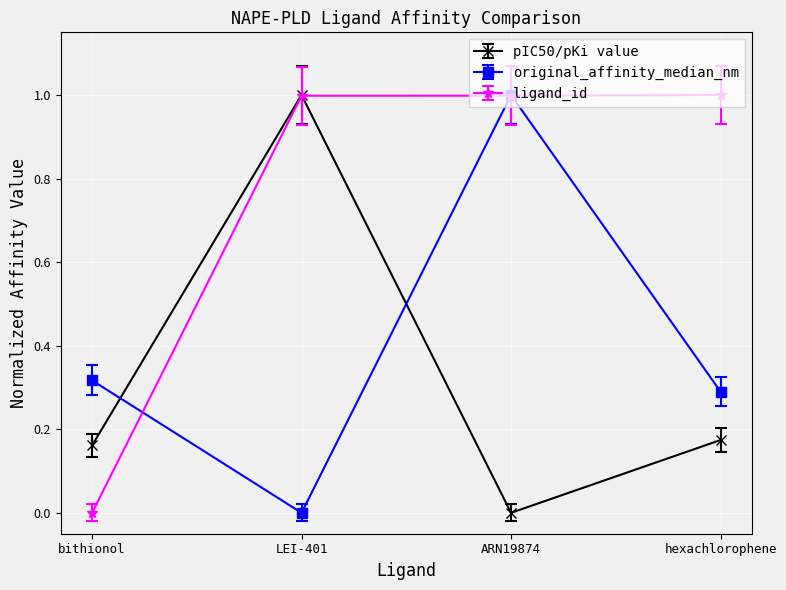

What is the difference between the maximum and minimum values in the pIC50/pKi value series?

1.0